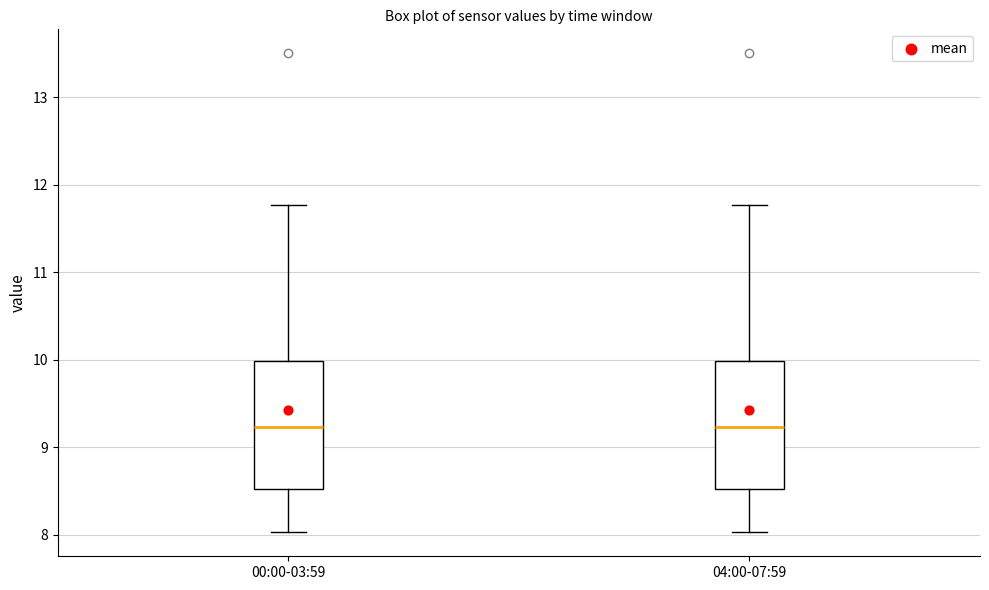

Reading left to right, read every box against the y-axis: the position of its median line, the range the box covers, and the ends of its whiskers. The values are not printed on the chart, so give them approximately, as read against the axis.

00:00-03:59: median 9.2, box 8.5 to 10.0, whiskers 8.0 to 11.8
04:00-07:59: median 9.2, box 8.5 to 10.0, whiskers 8.0 to 11.8